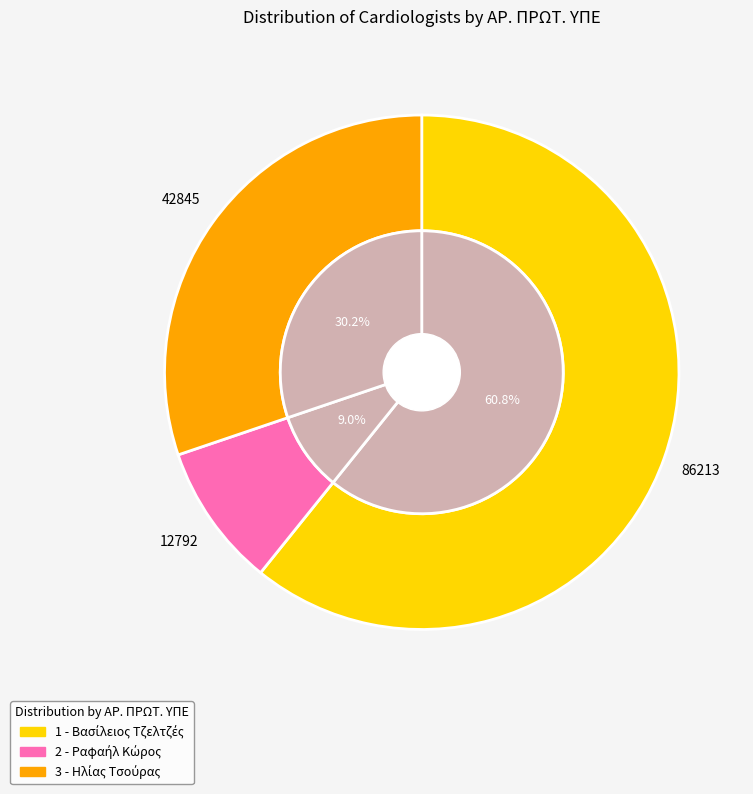

Count the number of slices in the pie.

3